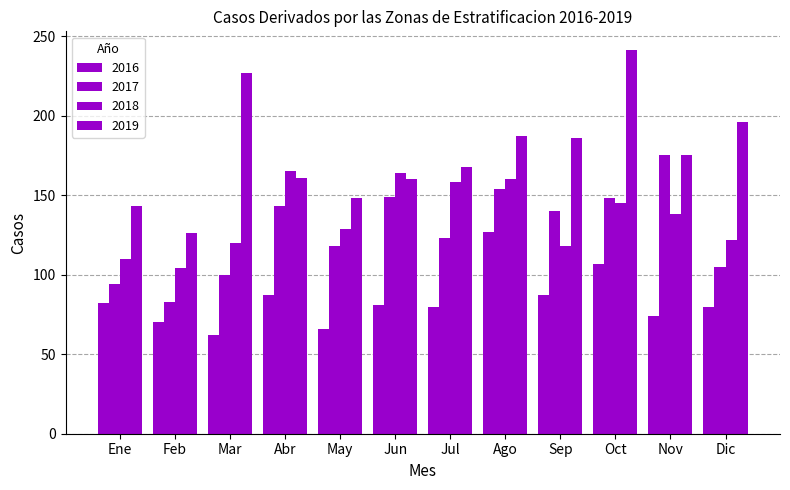

Reading left to right, transcribe all the data shown in this chart.

2016: Ene=82	Feb=70	Mar=62	Abr=87	May=66	Jun=81	Jul=80	Ago=127	Sep=87	Oct=107	Nov=74	Dic=80
2017: Ene=94	Feb=83	Mar=100	Abr=143	May=118	Jun=149	Jul=123	Ago=154	Sep=140	Oct=148	Nov=175	Dic=105
2018: Ene=110	Feb=104	Mar=120	Abr=165	May=129	Jun=164	Jul=158	Ago=160	Sep=118	Oct=145	Nov=138	Dic=122
2019: Ene=143	Feb=126	Mar=227	Abr=161	May=148	Jun=160	Jul=168	Ago=187	Sep=186	Oct=241	Nov=175	Dic=196